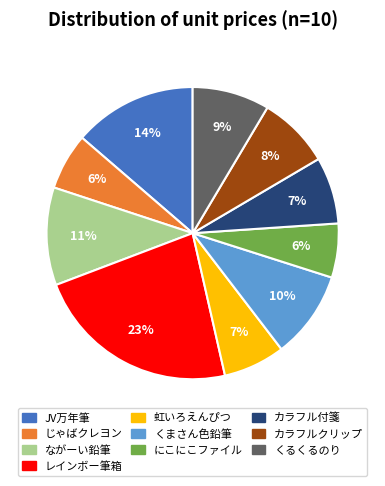

Is there a majority slice in this chart?

No